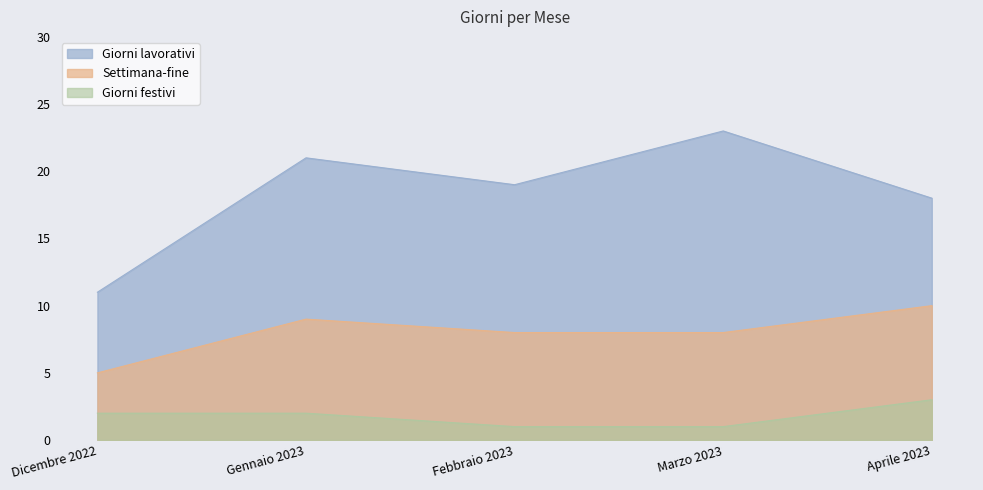

What is the sum of all Giorni festivi values?

9